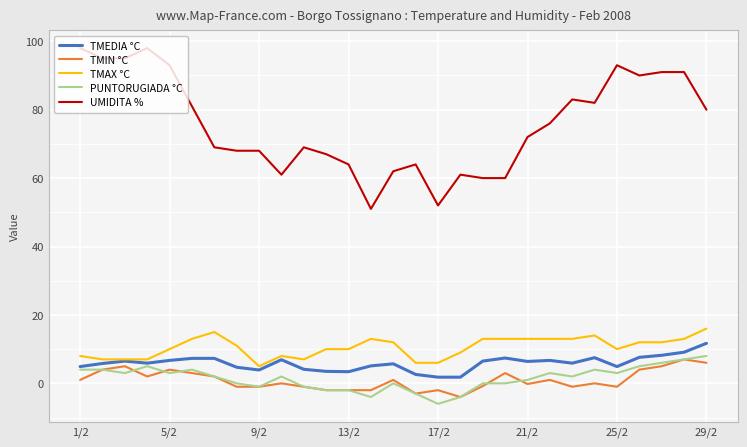

True or false: PUNTORUGIADA °C and UMIDITA % intersect in this chart.

False